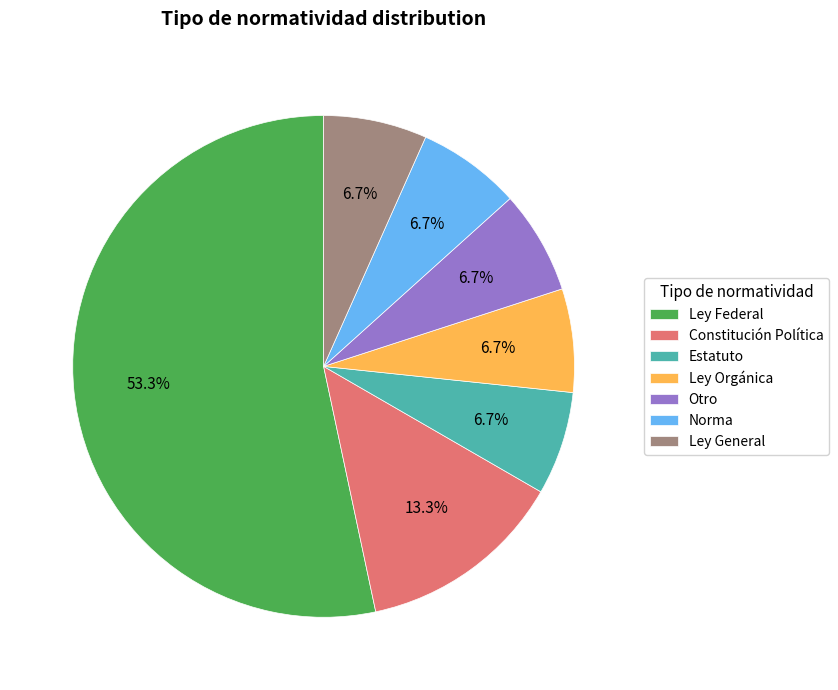

What percentage do Norma and Constitución Política together represent?

20.0%